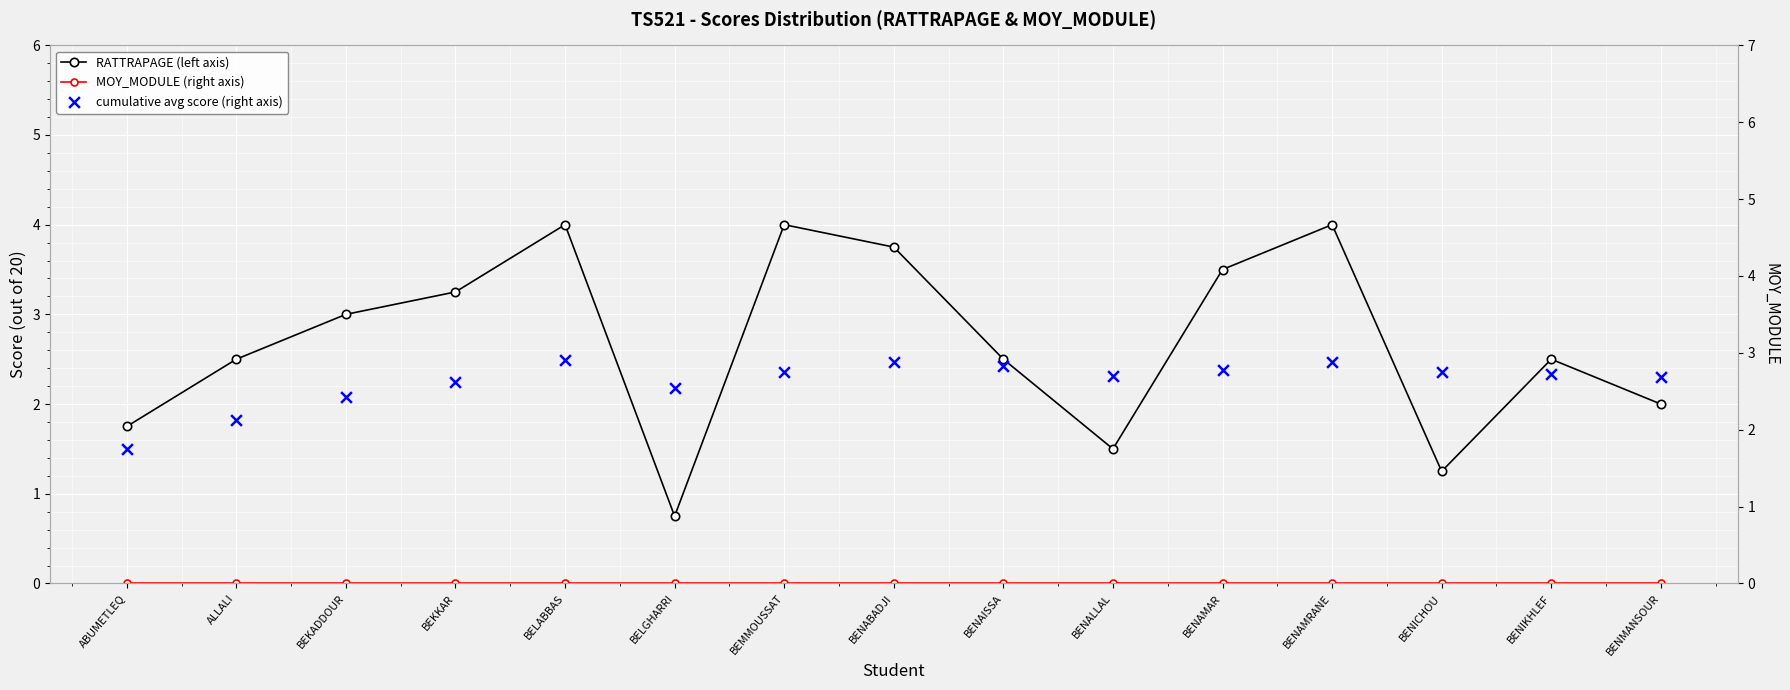

Which series has the largest total across all categories?

RATTRAPAGE (left axis)